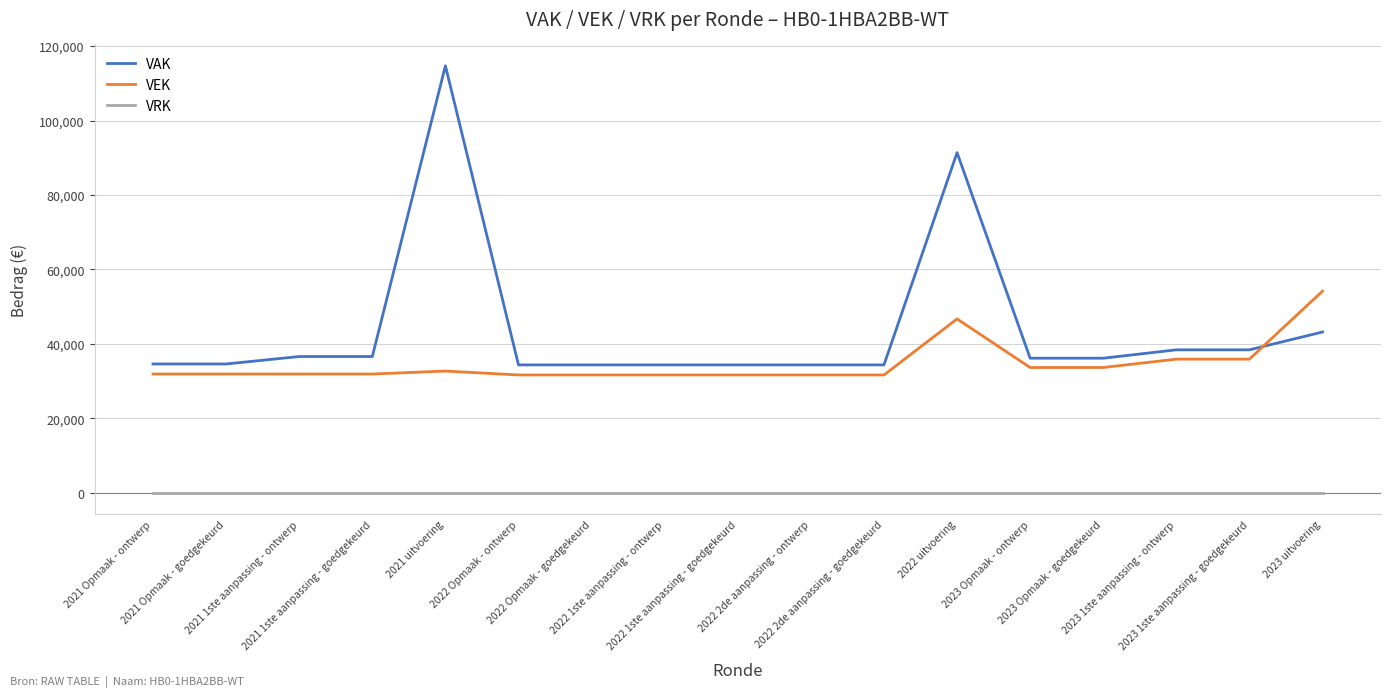

List the series in order of their peak value, lowest first.

VRK, VEK, VAK